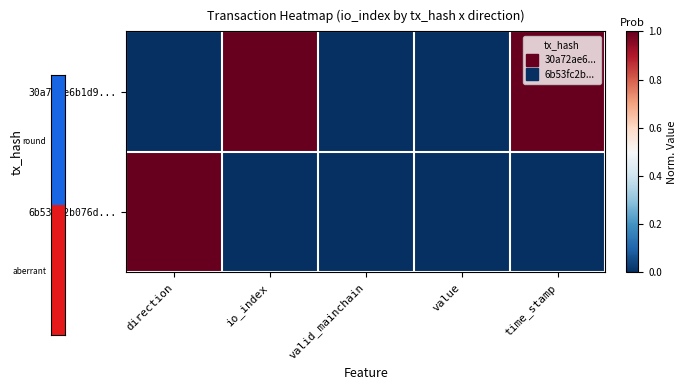

Rank the series at io_index from highest to lowest value.

30a72ae6b1d9..., 6b53fc2b076d...